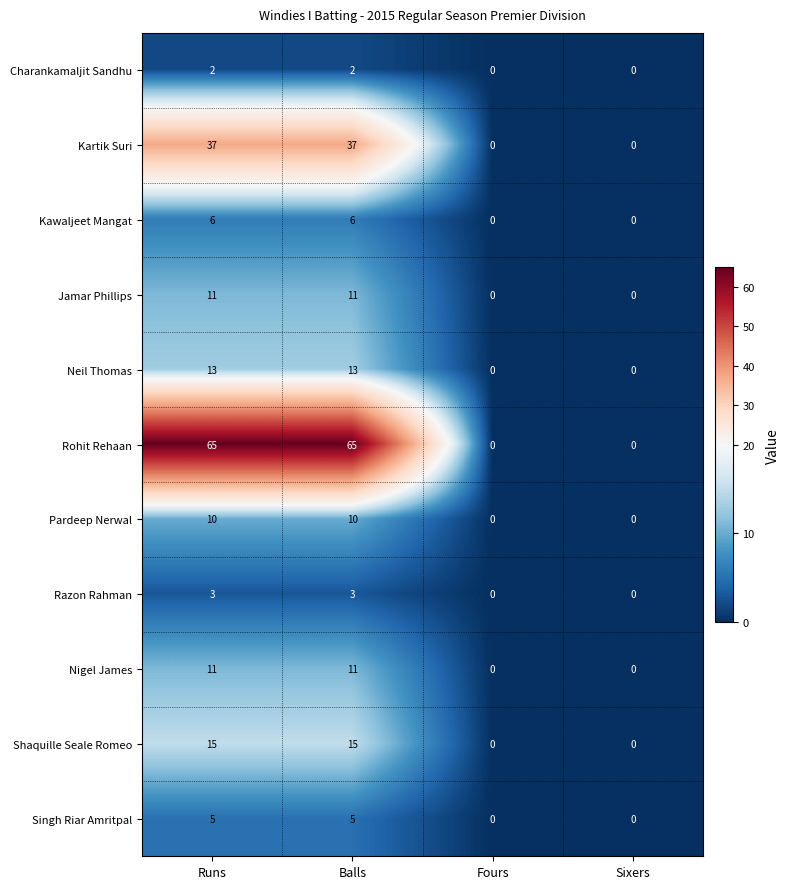

What is the maximum value shown in the chart?

65